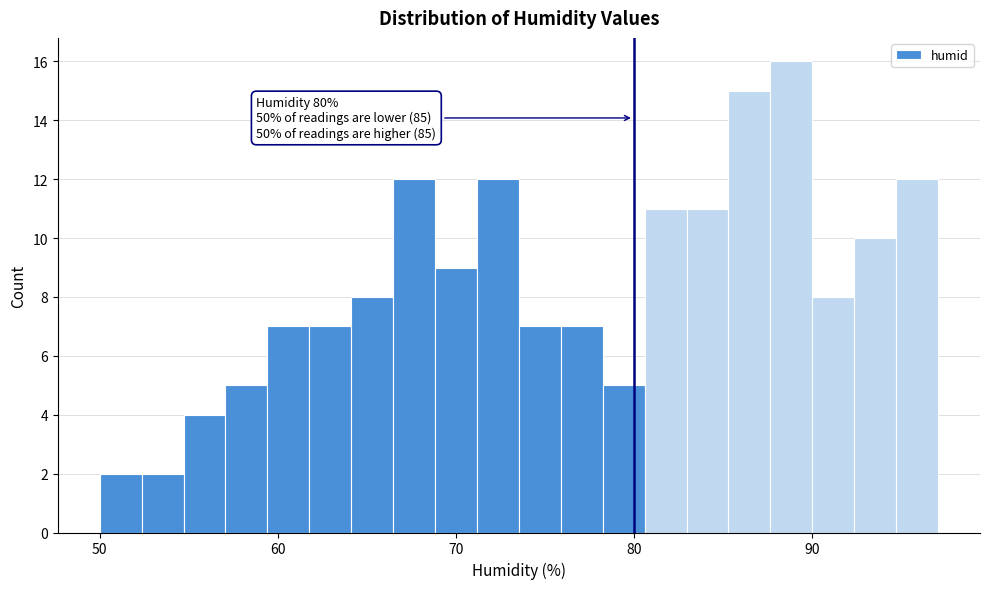

Read against the x-axis, roughly where is the centre of the tallest bar?

89